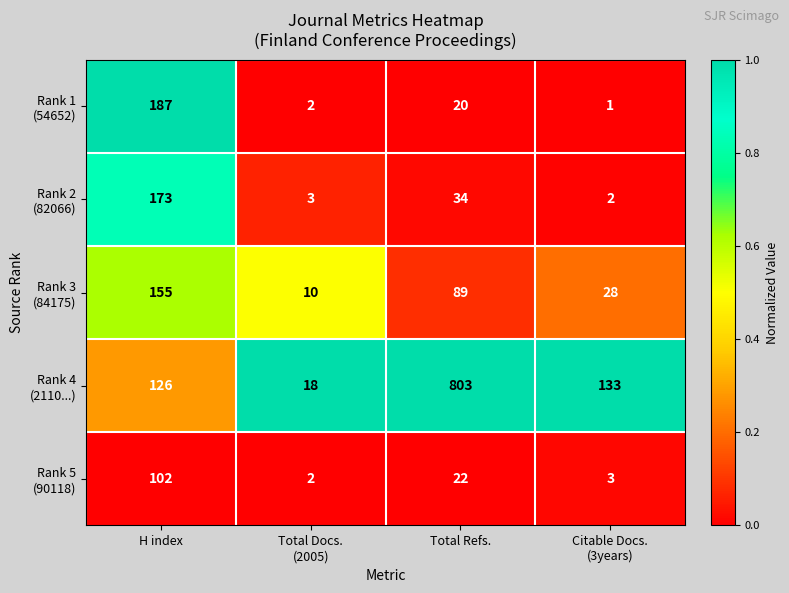

What is the total value across all series at Total Refs.?

968